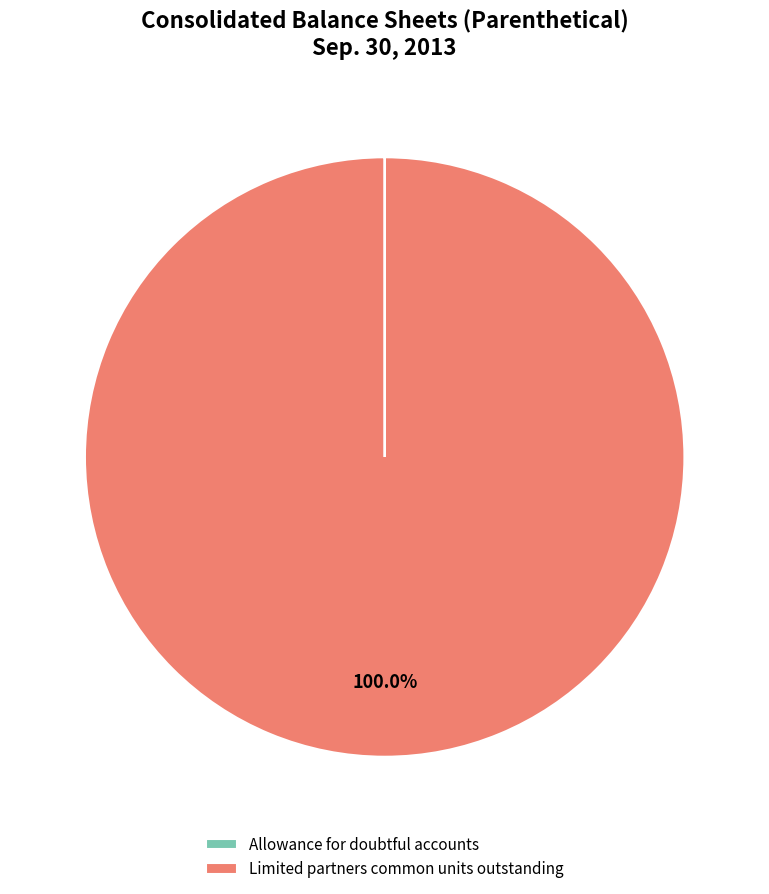

What percentage is the Limited partners common units outstanding slice, to the nearest percent?

100%